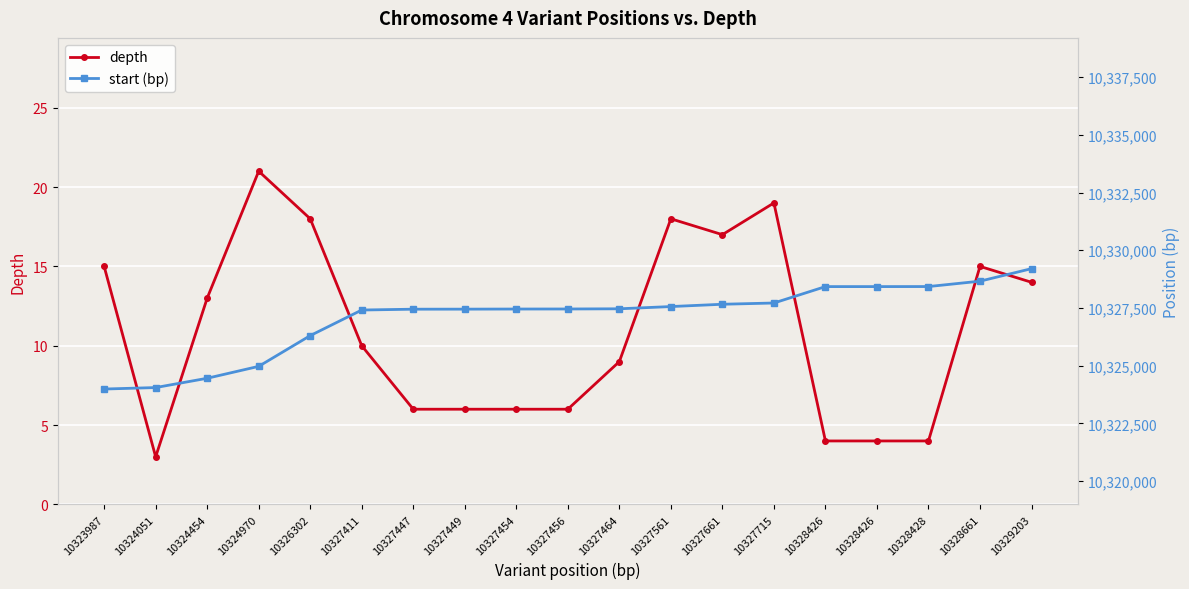

Is this an area chart (filled region under the line)?

No